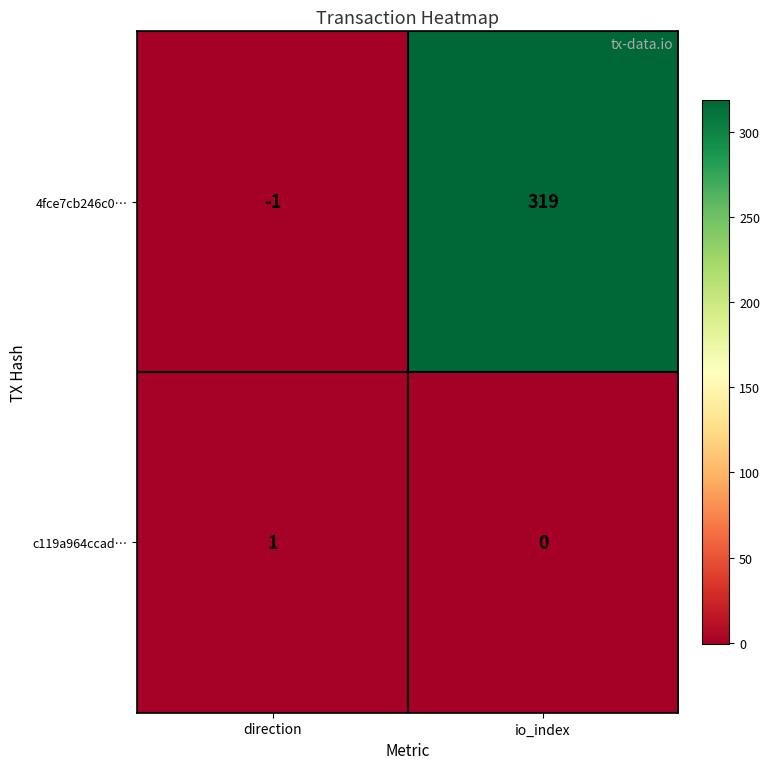

Which label corresponds to the largest value in the chart?

io_index